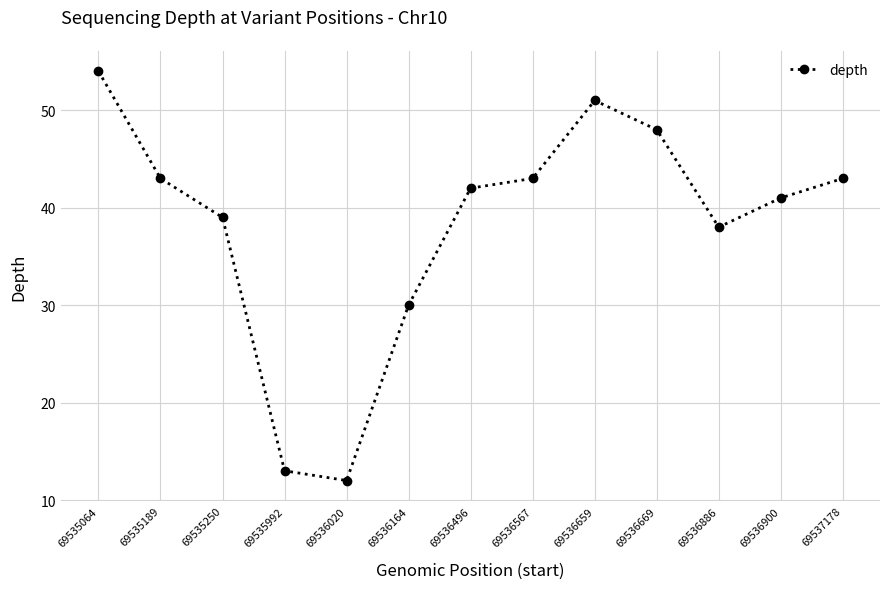

Where does the data first go above 42?

69535064